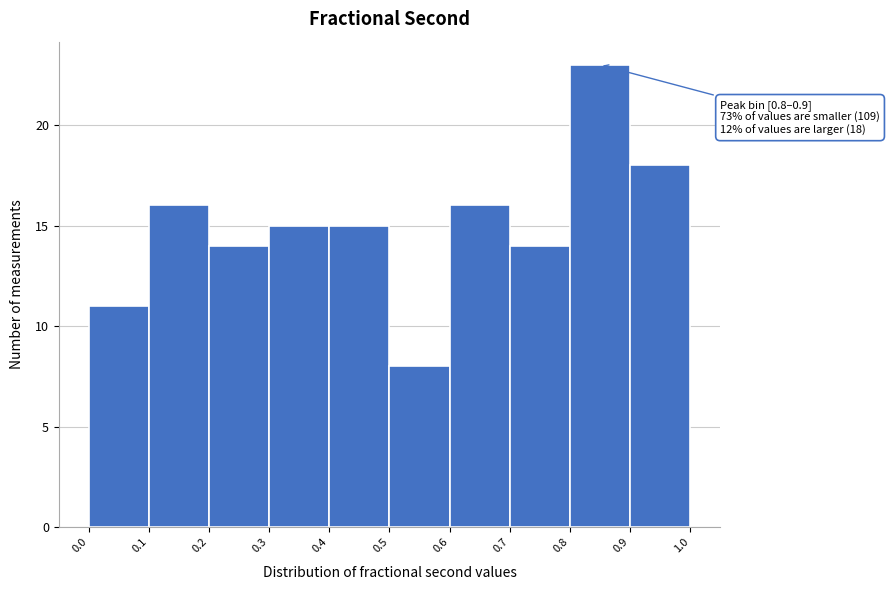

Over which range of the x-axis is the bar tallest?

0.8 to 0.9